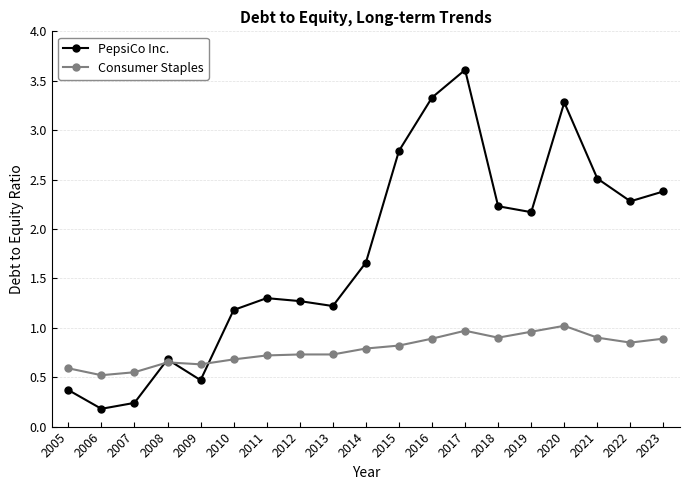

Does the chart have visible grid lines?

Yes